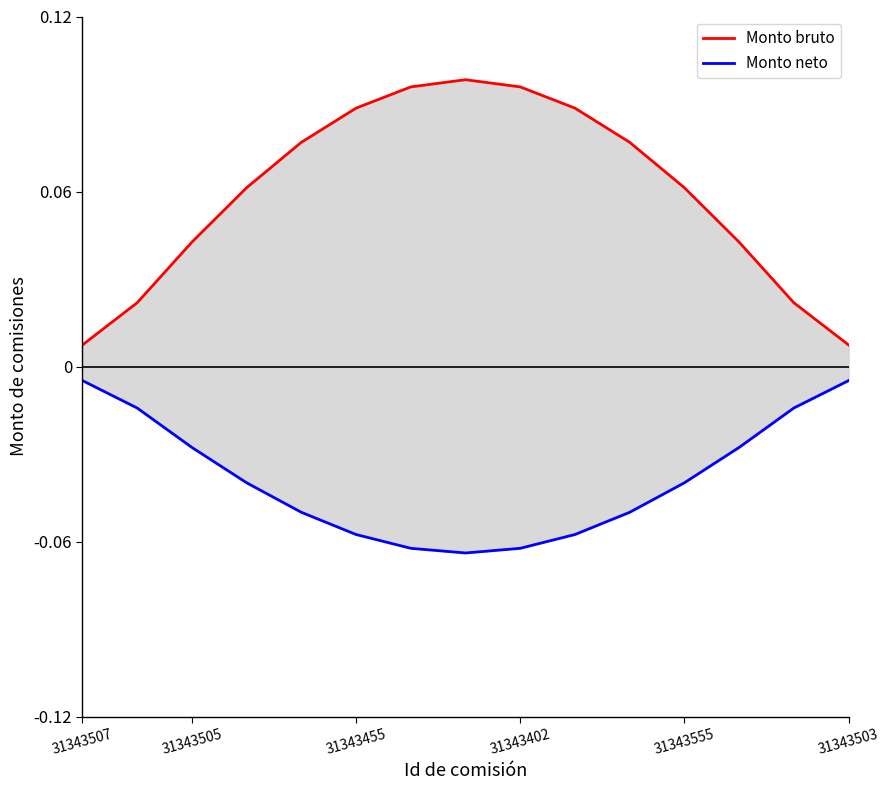

What is the maximum value shown in the chart?

0.1